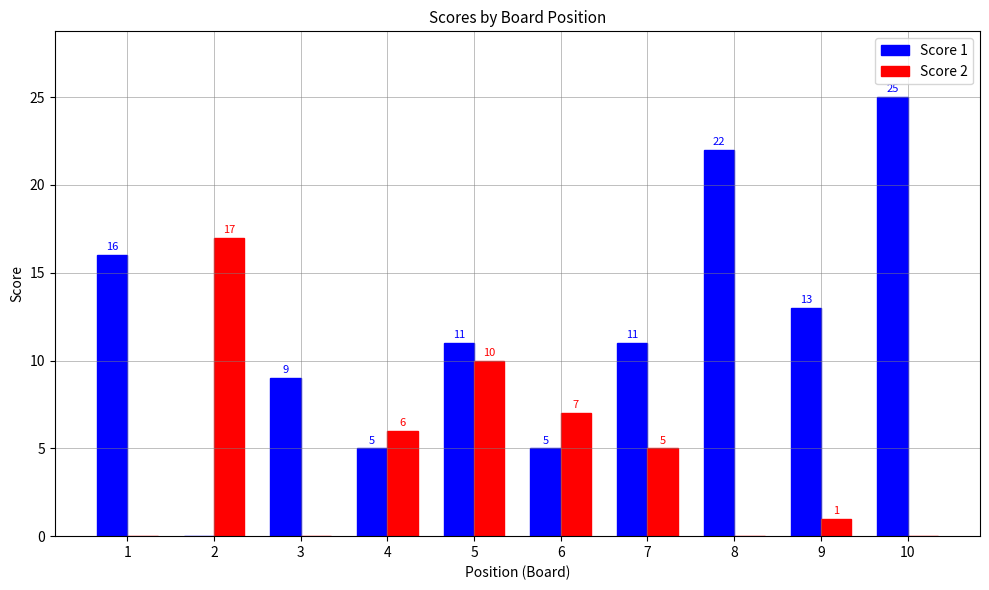

Are the bars grouped side by side (vs. stacked)?

Yes